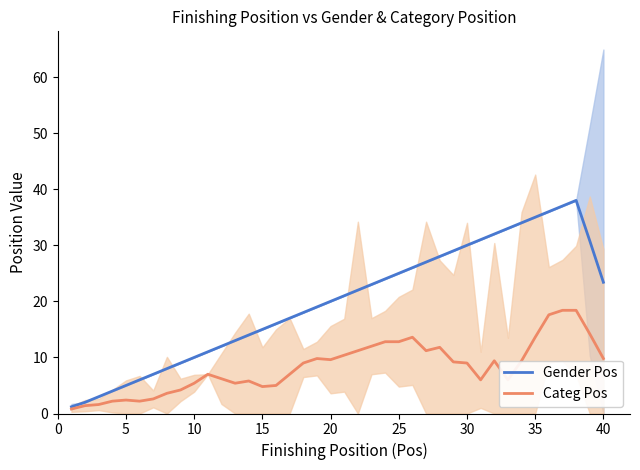

What is the average value of the Categ Pos series?

8.3